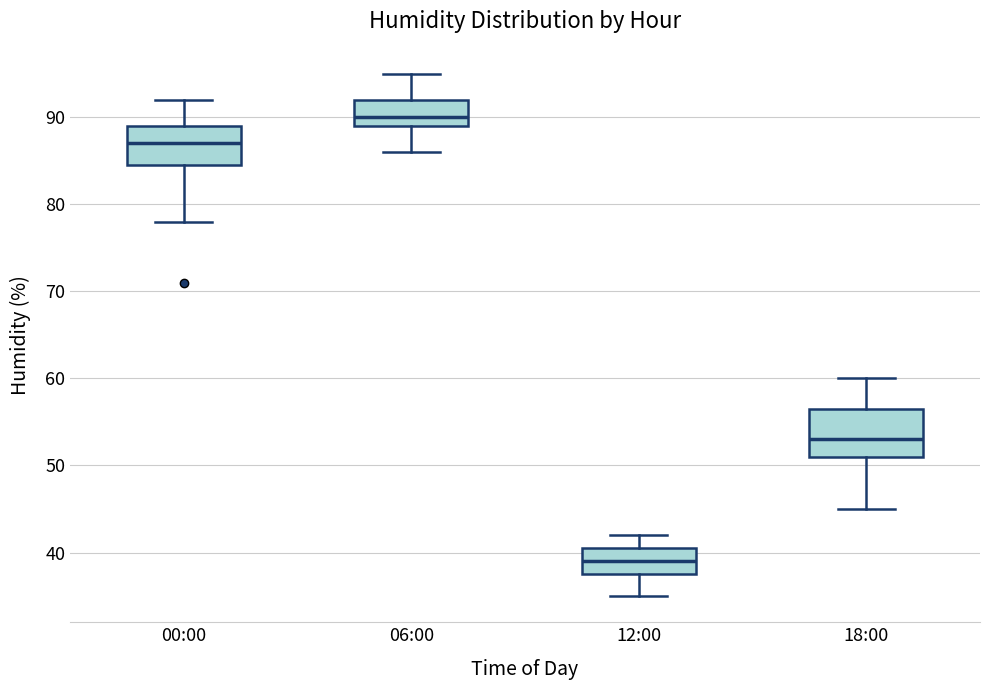

Which box is the tallest, from its lower edge to its upper edge?

18:00